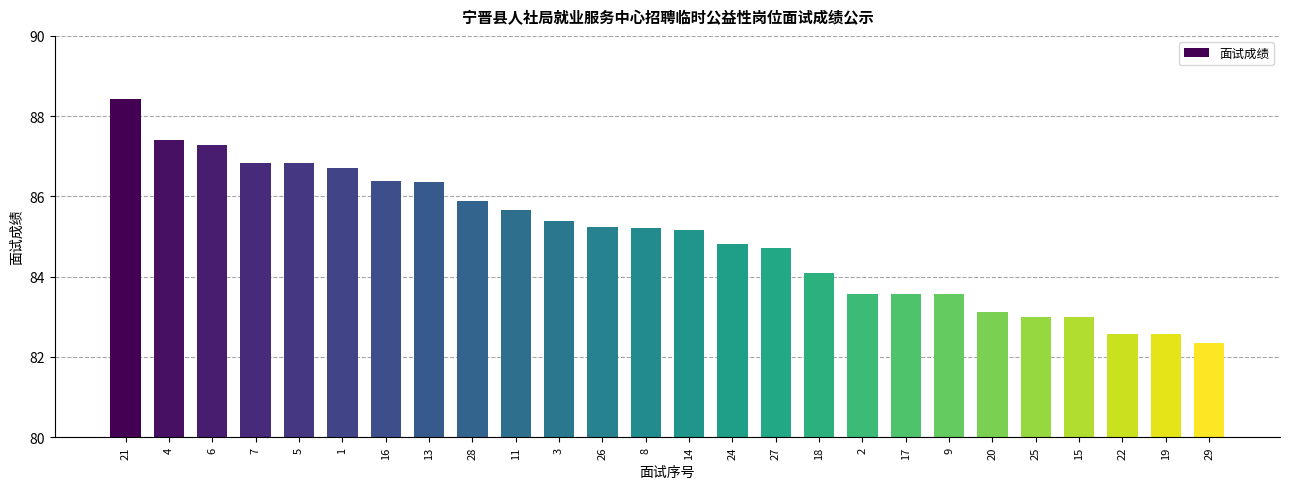

Where does the data first go above 85?

21